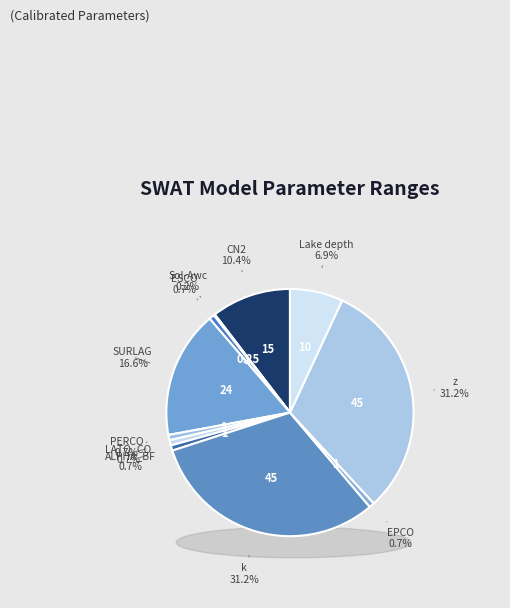

What is the smallest slice in the pie chart?

Sol-Awc